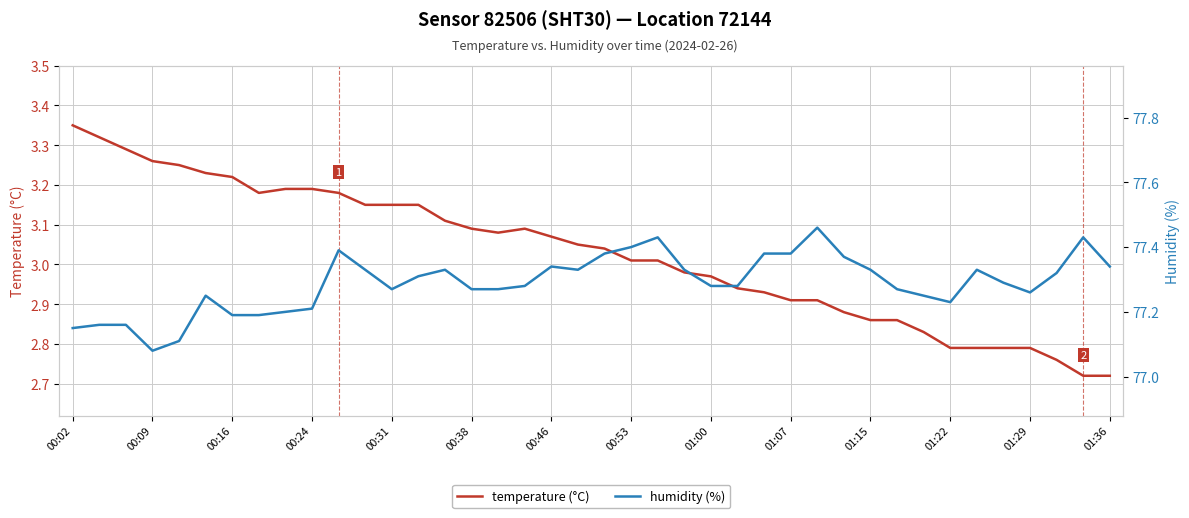

At which label does temperature (°C) reach its peak?

00:02